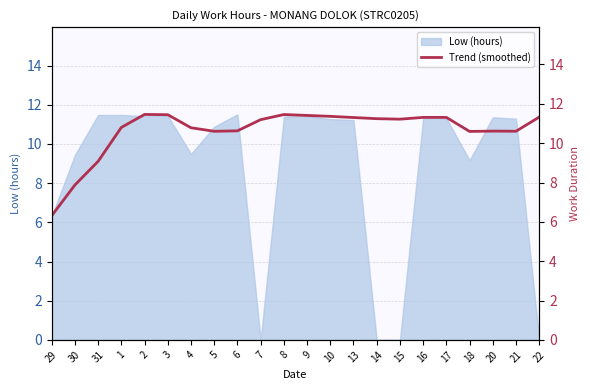

Which has a higher value, 21 or 18?

21